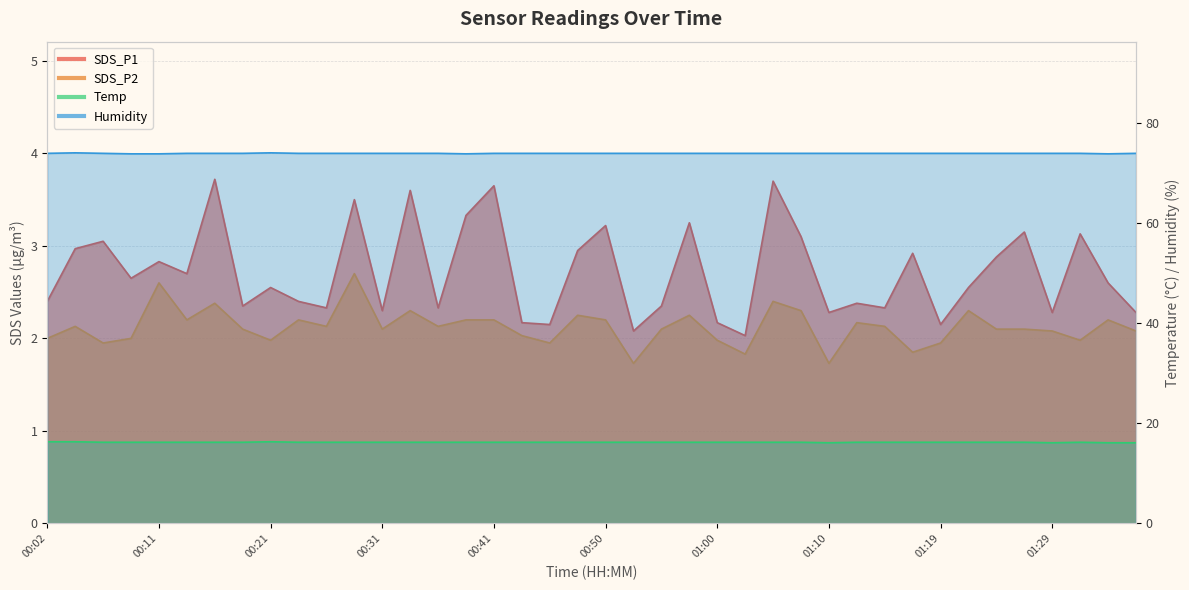

What is the sum of the SDS_P1 values at 00:23 and 00:16?

6.1